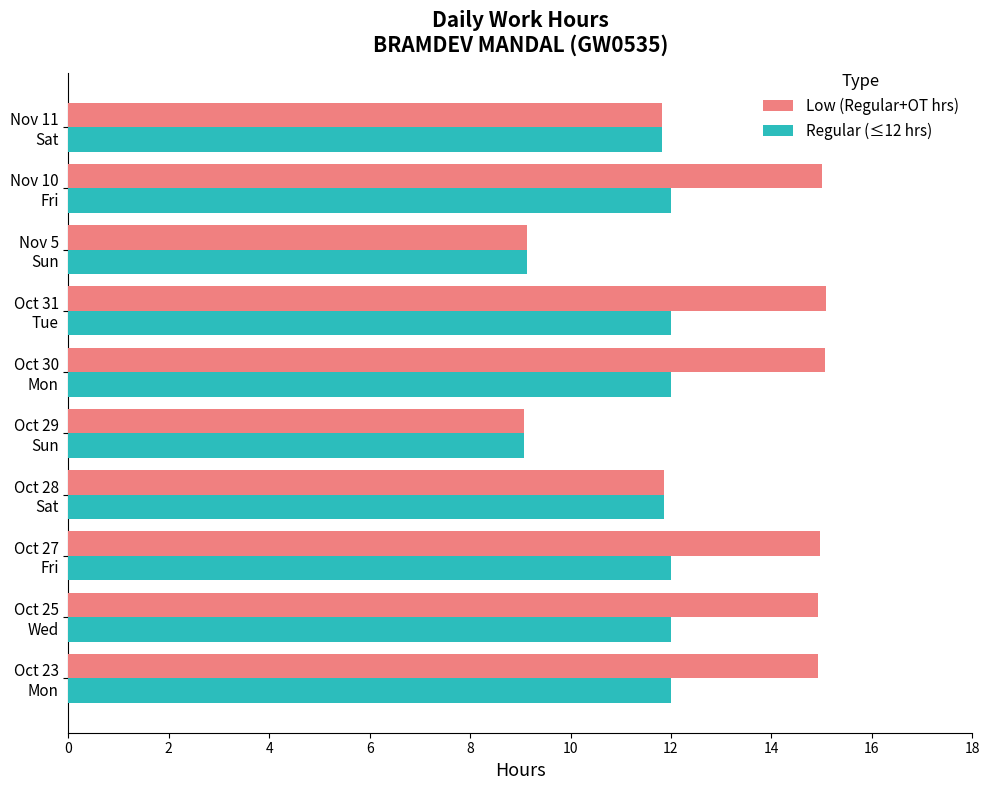

What is the difference between the maximum and minimum values in the Regular (≤12 hrs) series?

2.9